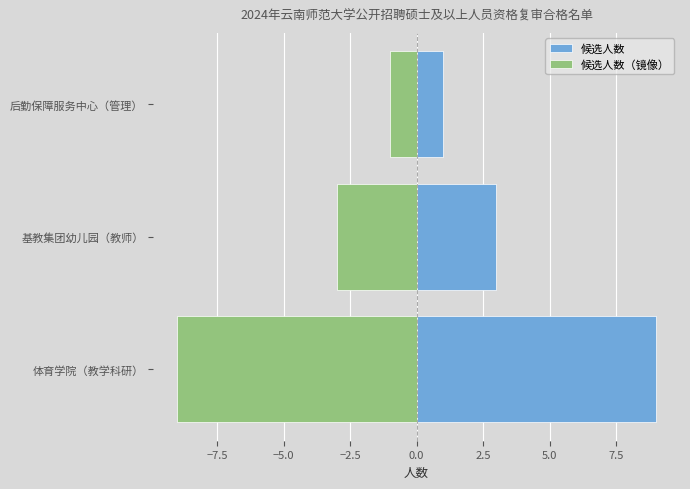

True or false: 候选人数 has a value of 1 at 基教集团幼儿园（教师）.

False